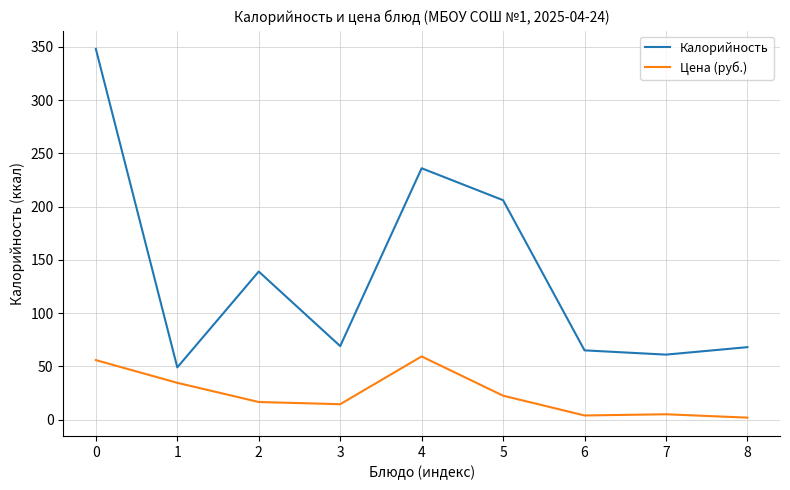

Which series has the largest range (max minus min)?

Калорийность